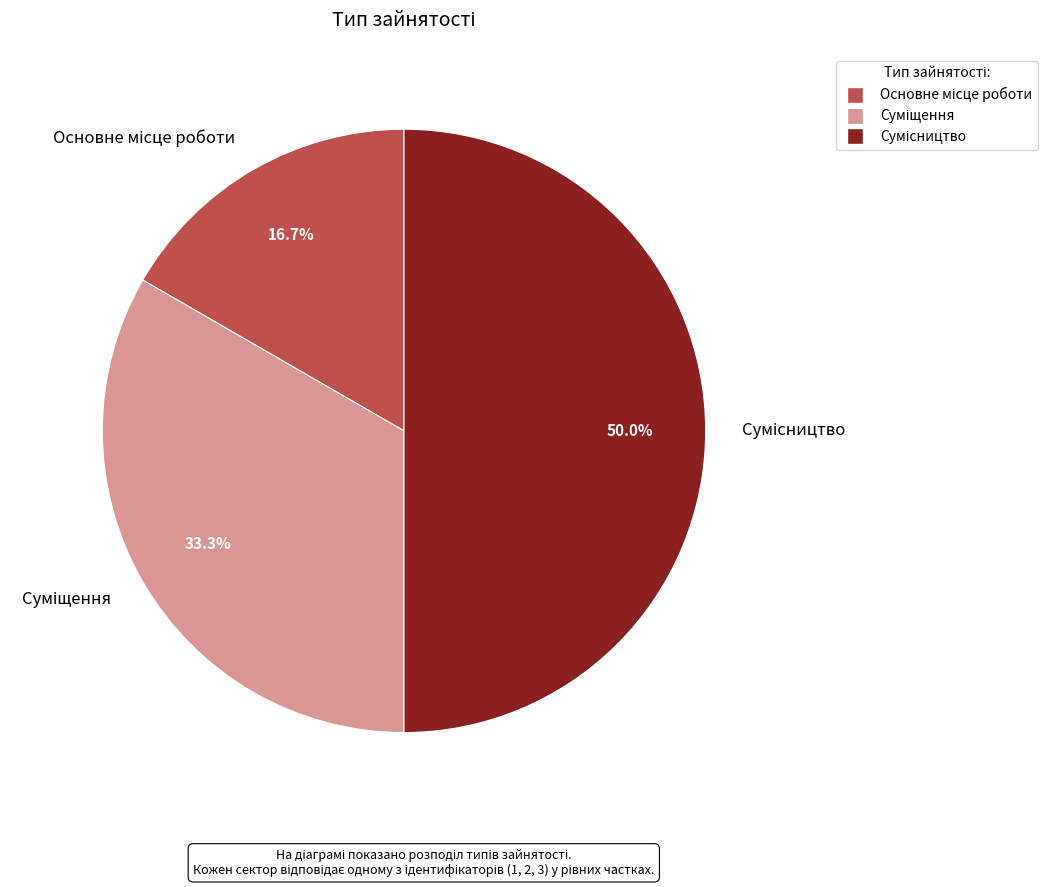

Which slice is the largest?

Сумісництво